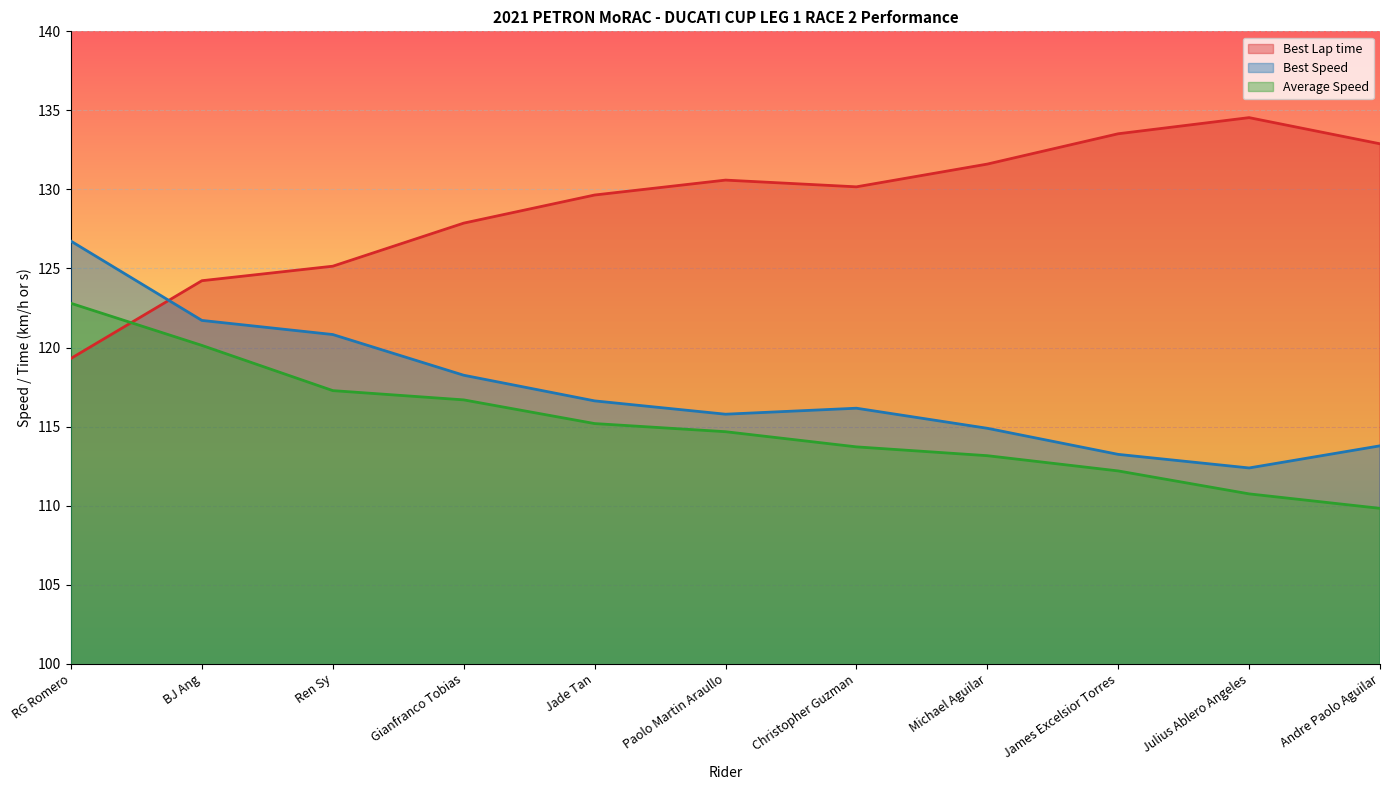

List the series in order of their overall mean, highest first.

Best Lap time, Best Speed, Average Speed